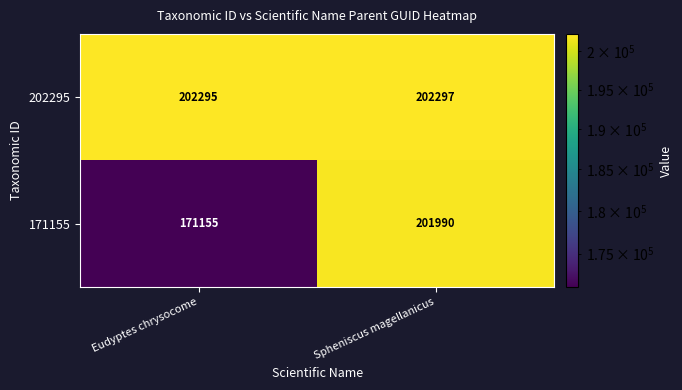

Which series has the widest spread of values?

171155